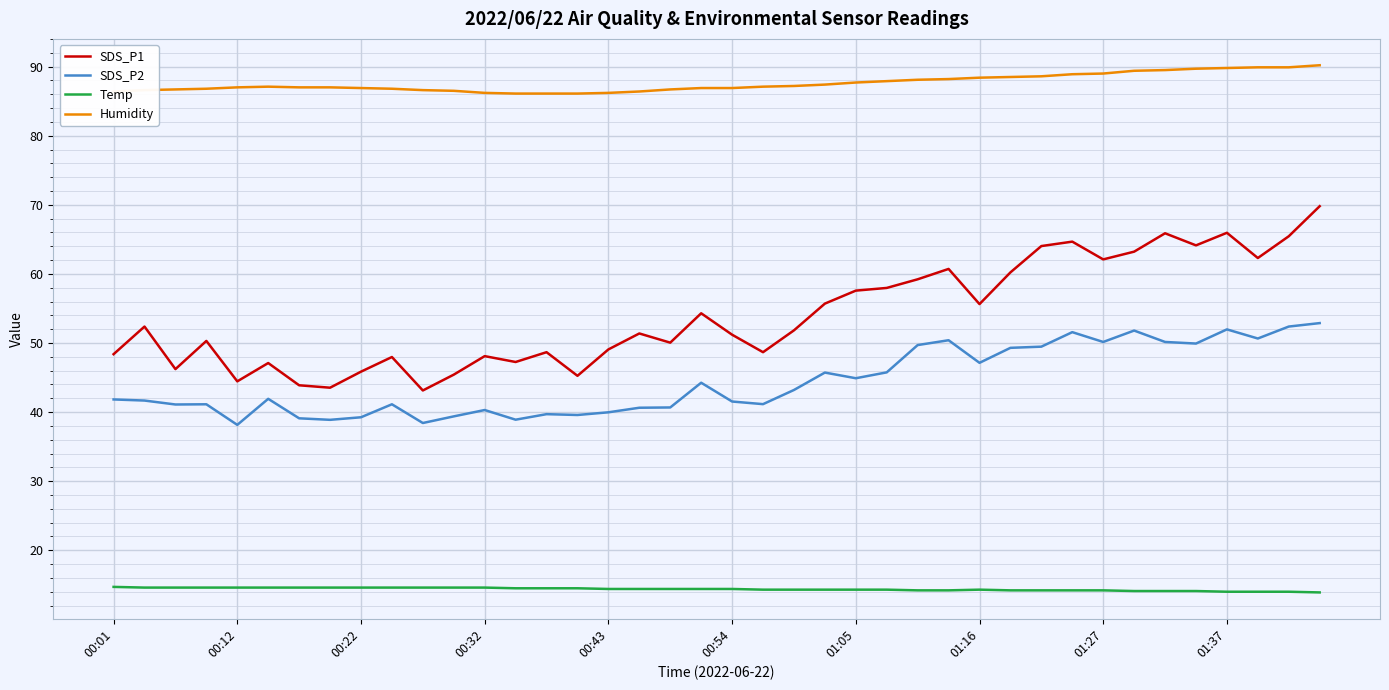

What is the highest value of the Humidity series?

90.2